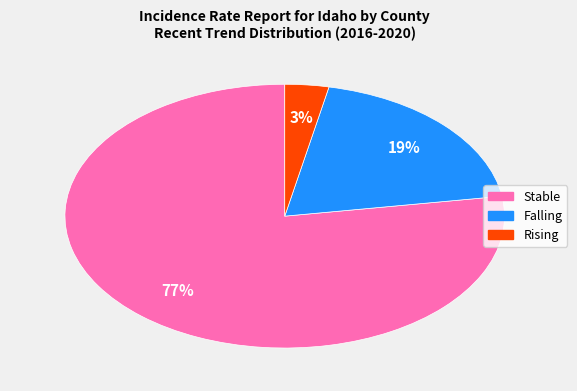

Is there a majority slice in this chart?

Yes